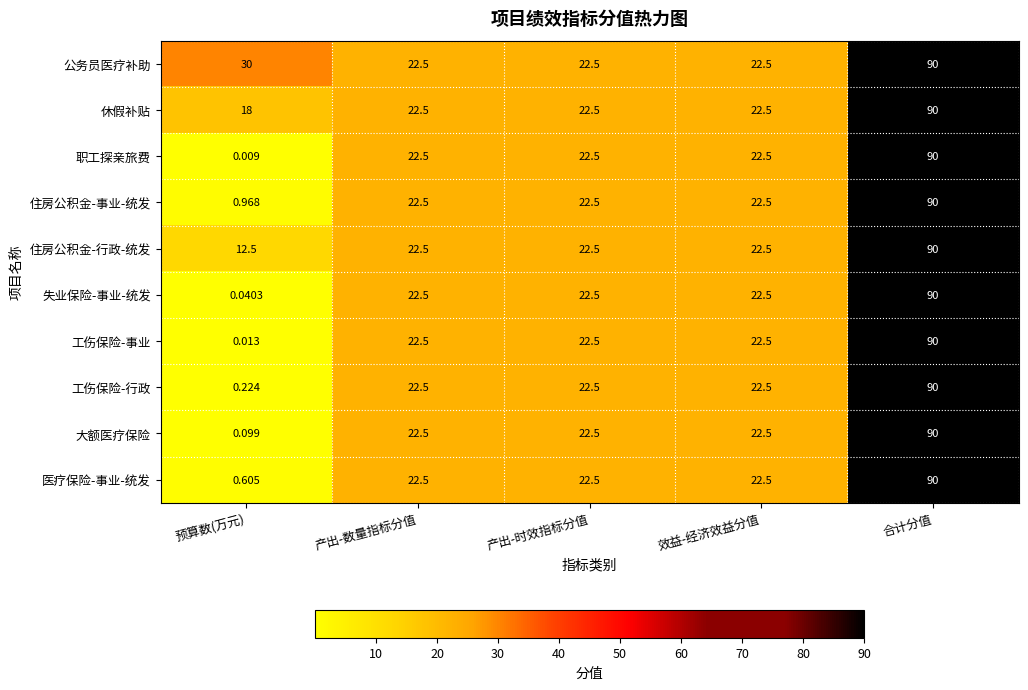

What is the greatest value displayed?

90.0